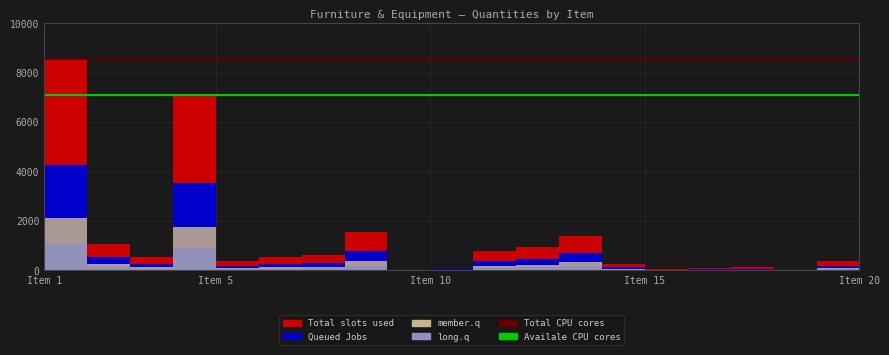

Is it true that Total CPU cores equals 8536 at 11?

True